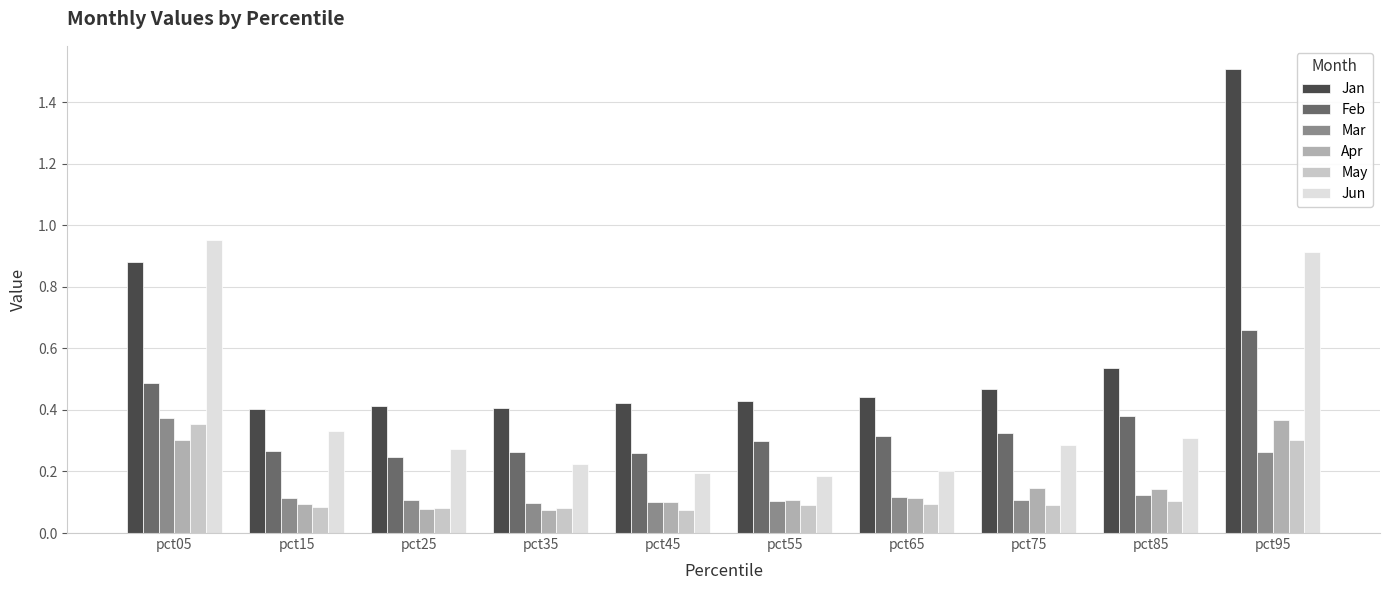

What is the difference between the maximum and minimum values in the Jun series?

0.8